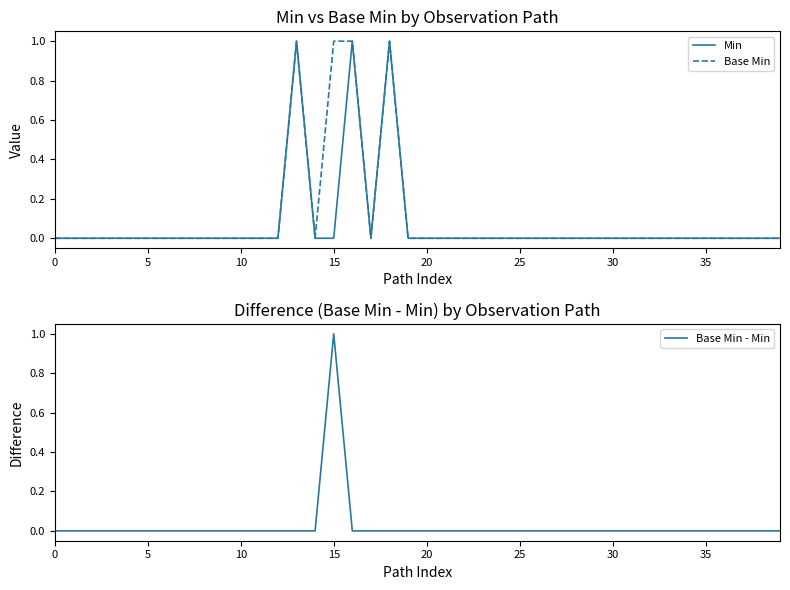

True or false: Min and Base Min intersect in this chart.

False